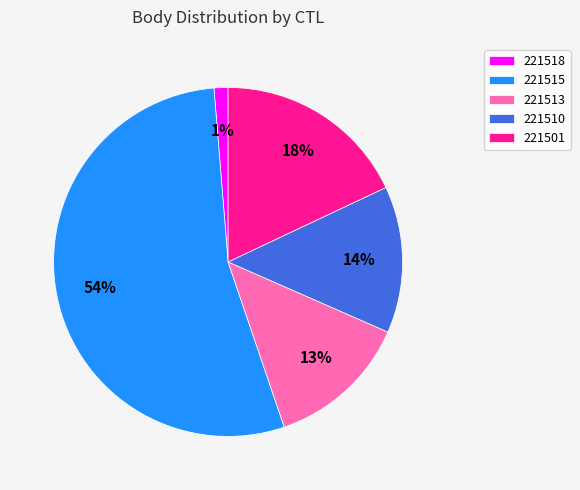

Which has a higher value, 221510 or 221518?

221510